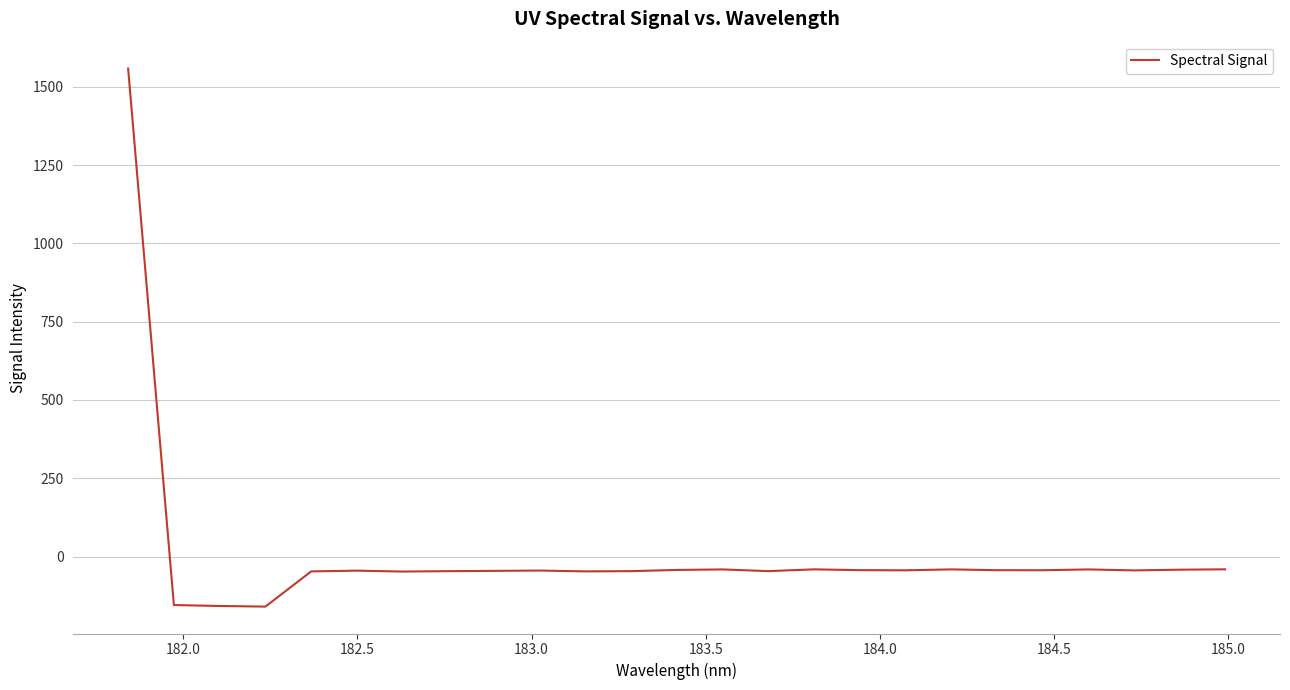

True or false: the data has more than 1 interior local peaks.

True